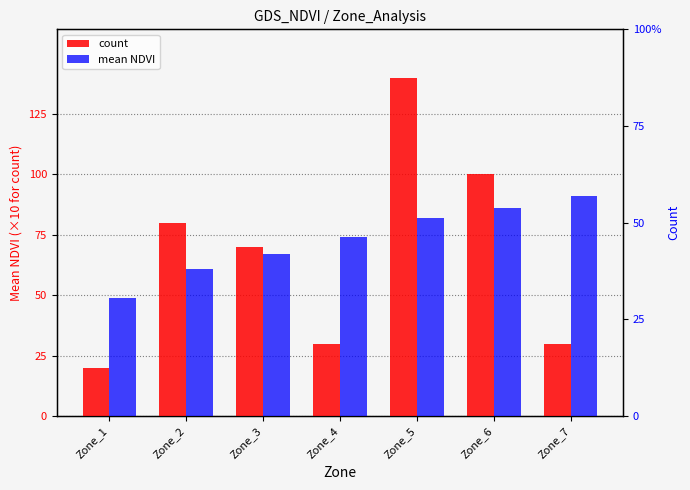

How many bars are there in total?

14